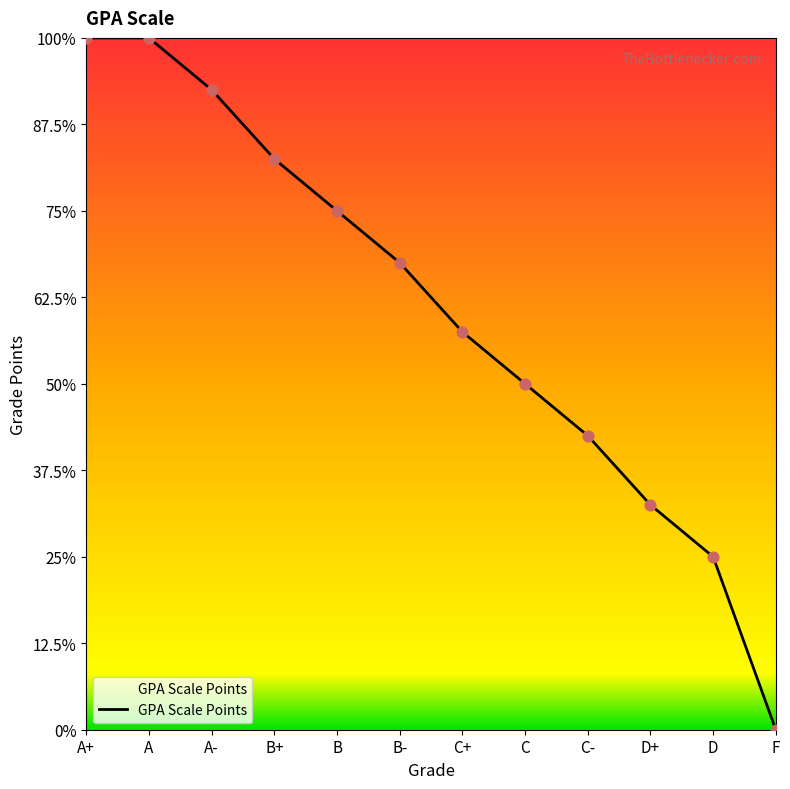

Approximately how many times larger is the value at C compared to A?

0.5